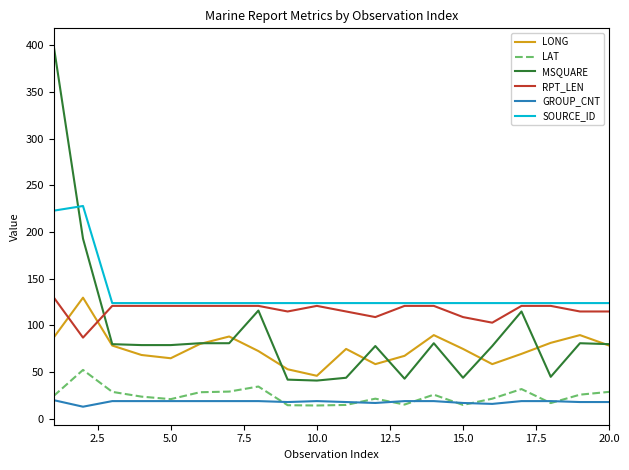

What is the lowest value of the GROUP_CNT series?

13.0